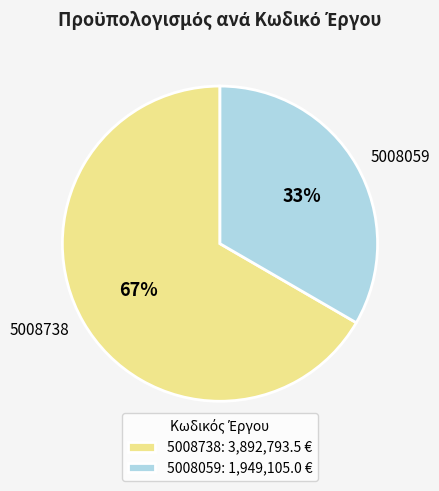

To the nearest percent, what is the combined percentage of 5008738 and 5008059?

100%